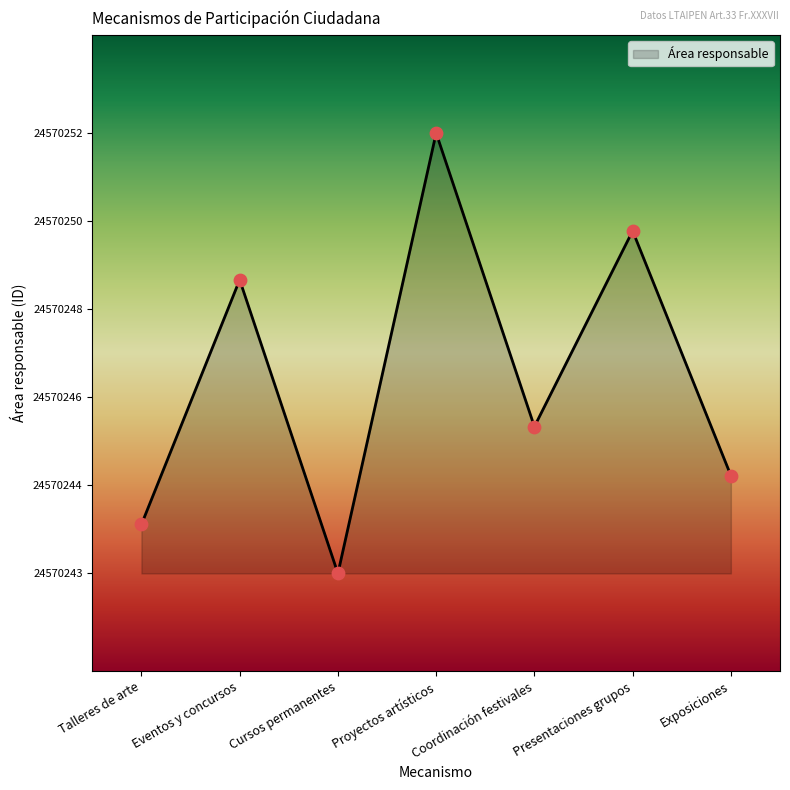

Approximately how many times larger is the value at Proyectos artísticos compared to Coordinación festivales?

3.0